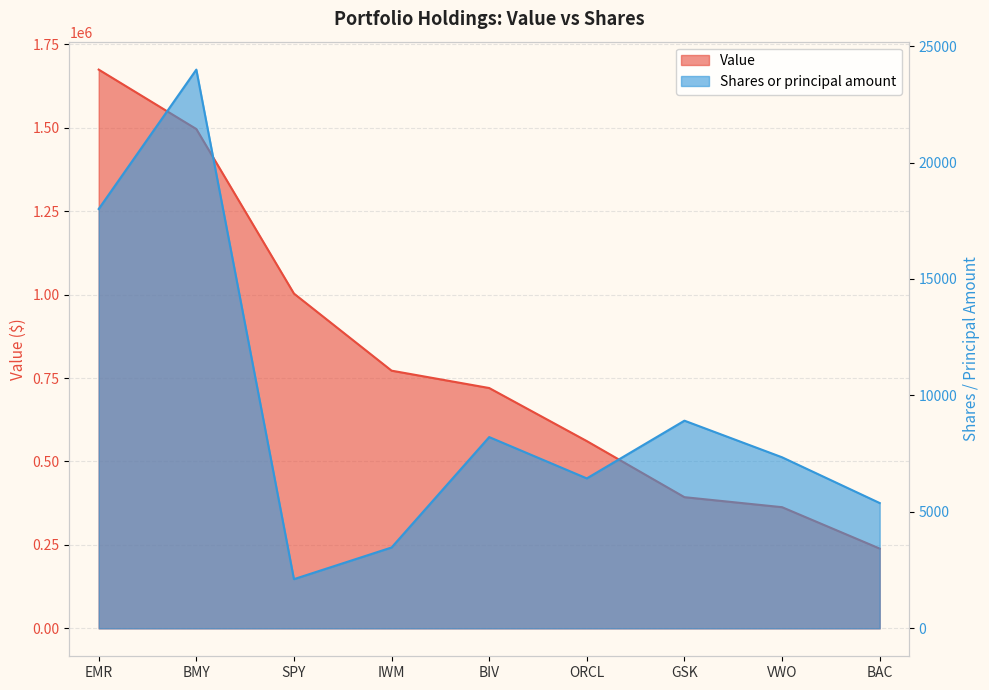

The value of Value at VWO is 157524. True or false?

False